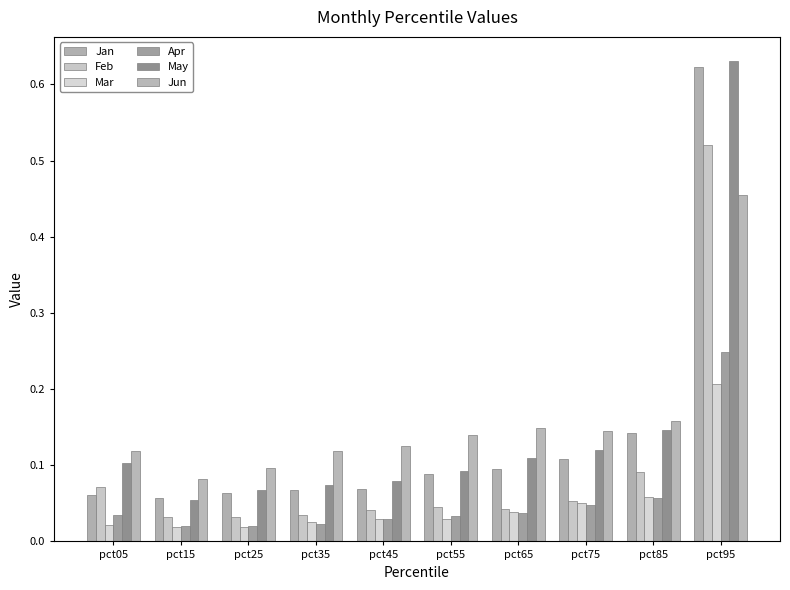

Rank the categories by Jan value from lowest to highest.

pct15, pct05, pct25, pct35, pct45, pct55, pct65, pct75, pct85, pct95